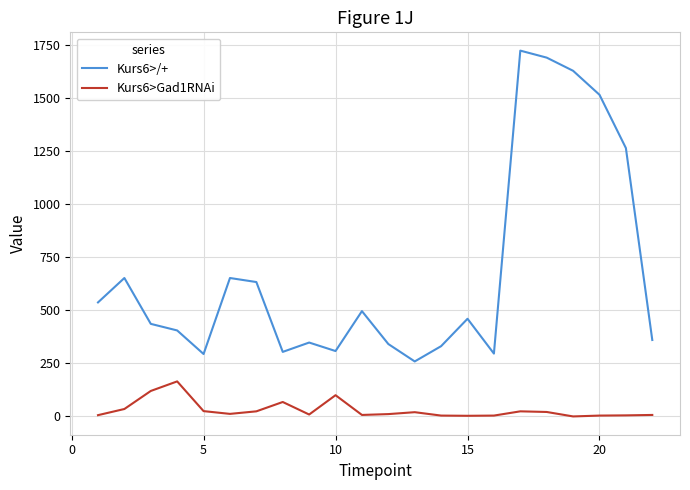

True or false: Kurs6>Gad1RNAi and Kurs6>/+ cross at least once.

False